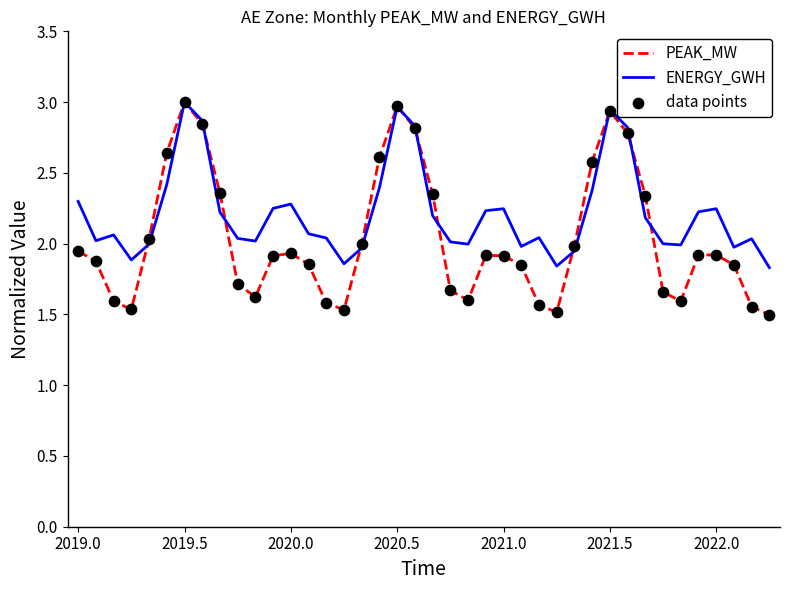

Which series has the largest range (max minus min)?

PEAK_MW